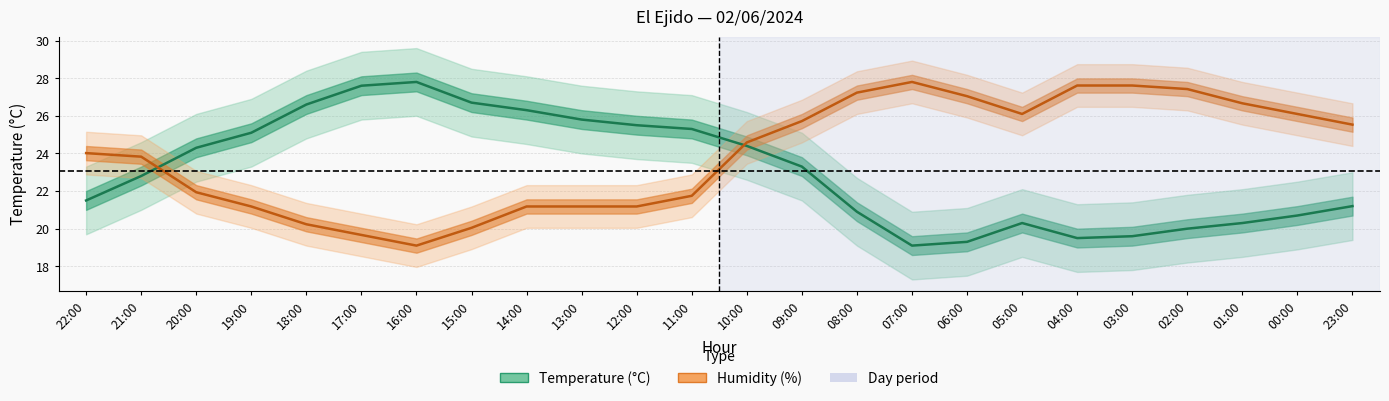

How many categories are shown in the chart?

24